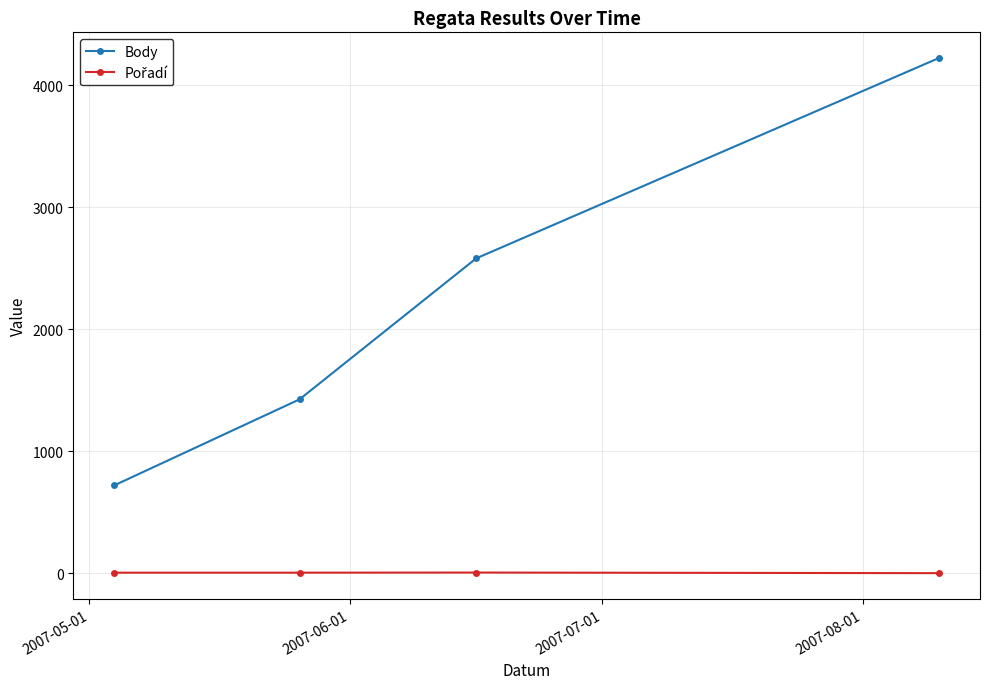

Which series has the largest total across all categories?

Body